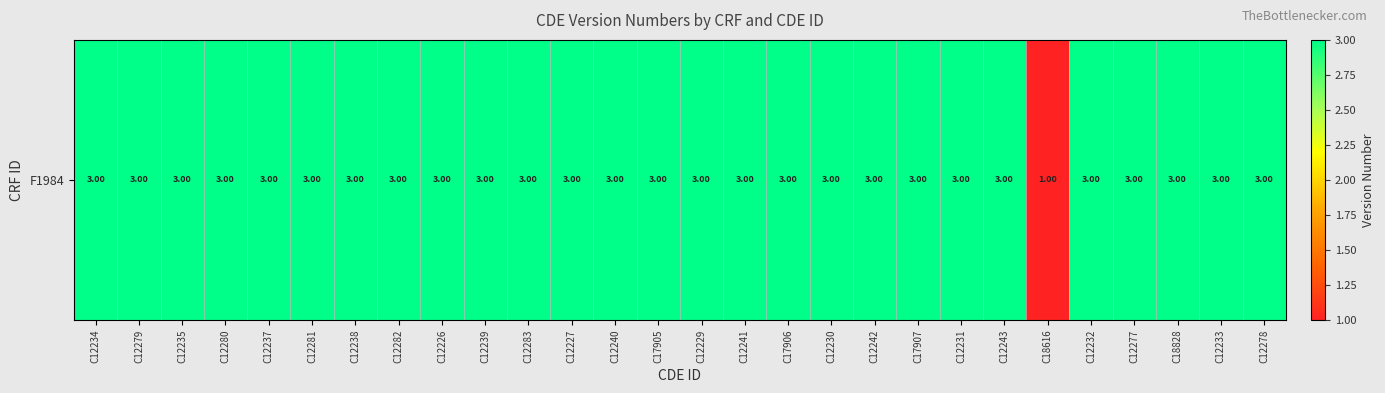

What is the difference between the maximum and minimum values?

2